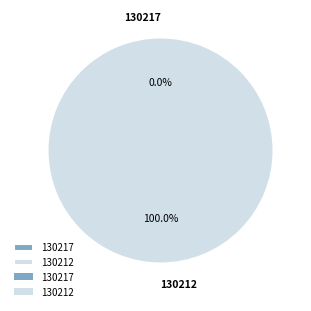

The 130217 slice represents 0% of the pie. True or false?

True